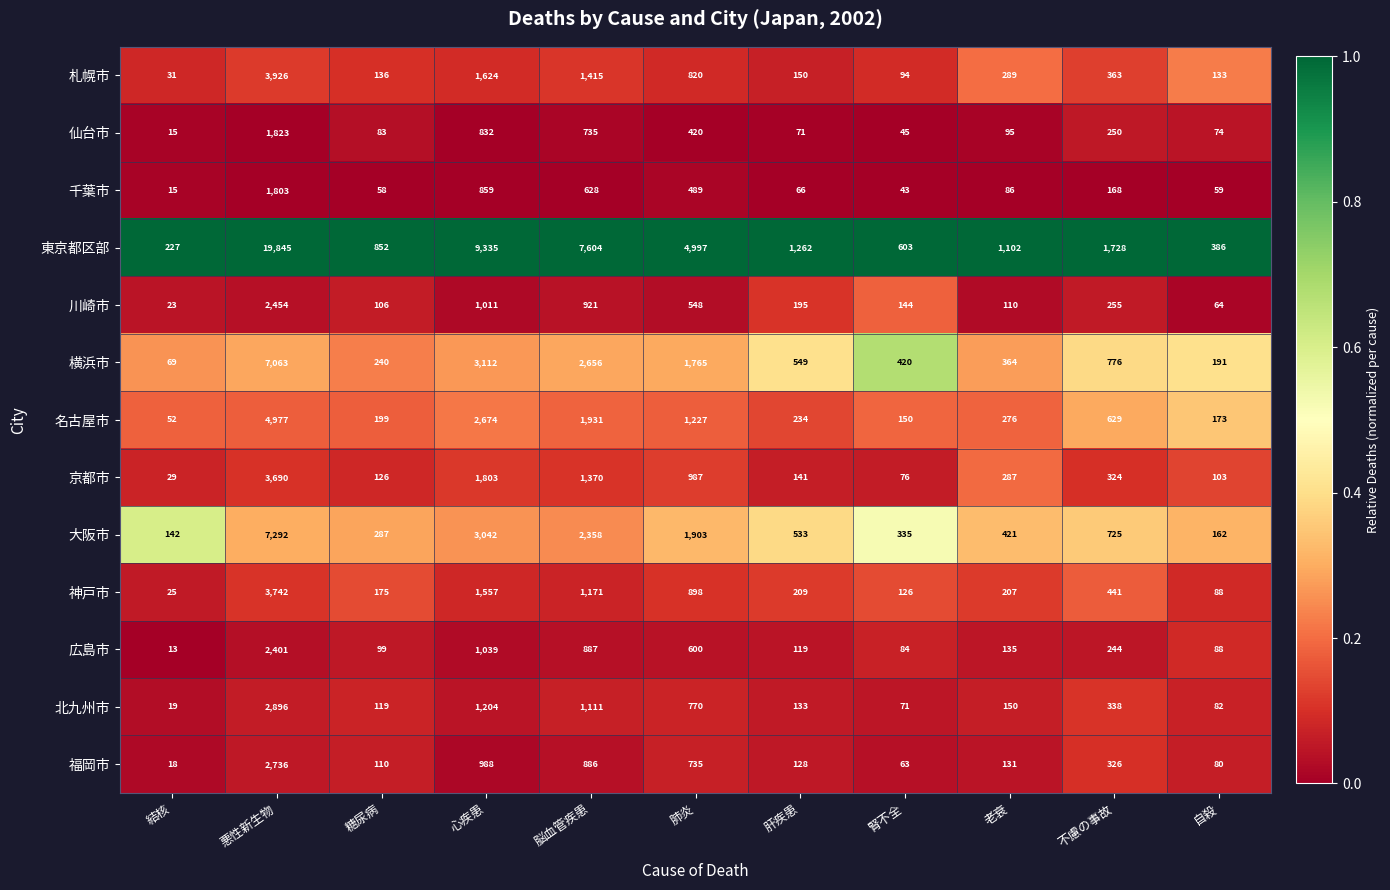

List the series in order of their peak value, highest first.

東京都区部, 大阪市, 横浜市, 名古屋市, 札幌市, 神戸市, 京都市, 北九州市, 福岡市, 川崎市, 広島市, 仙台市, 千葉市